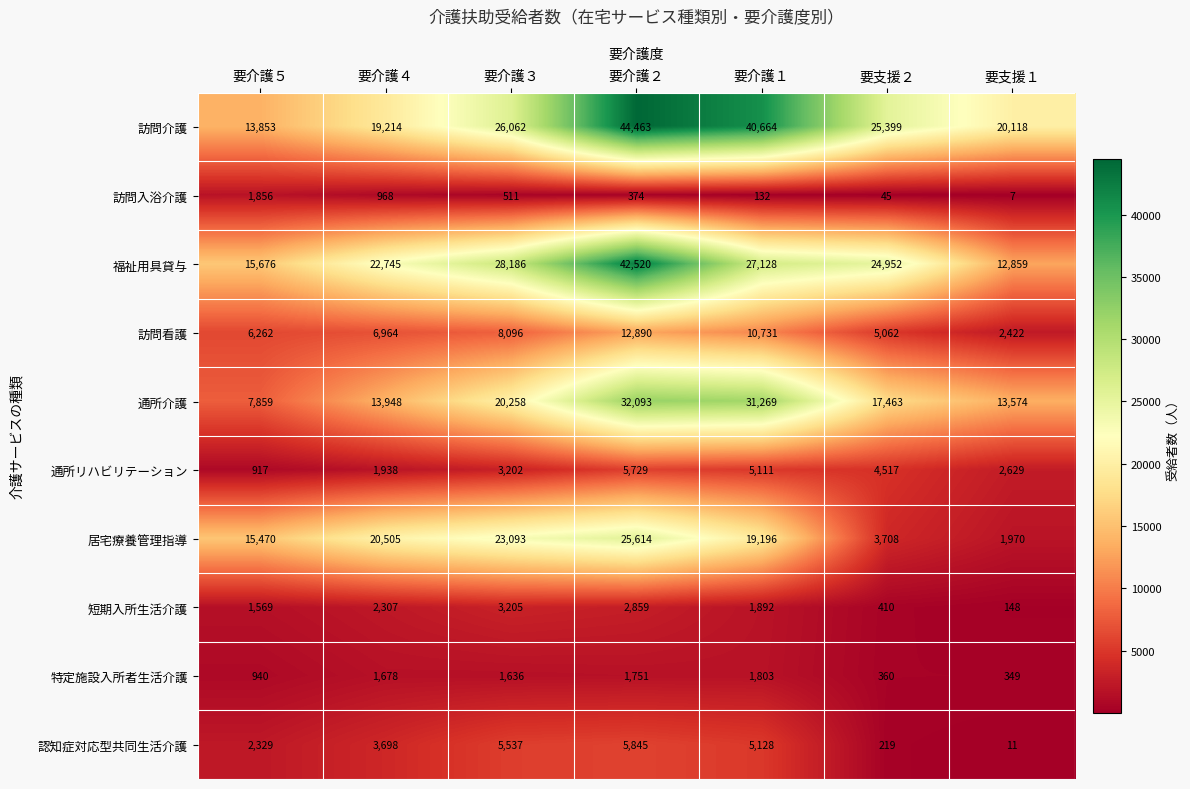

At how many categories does at least one series exceed 36437?

2